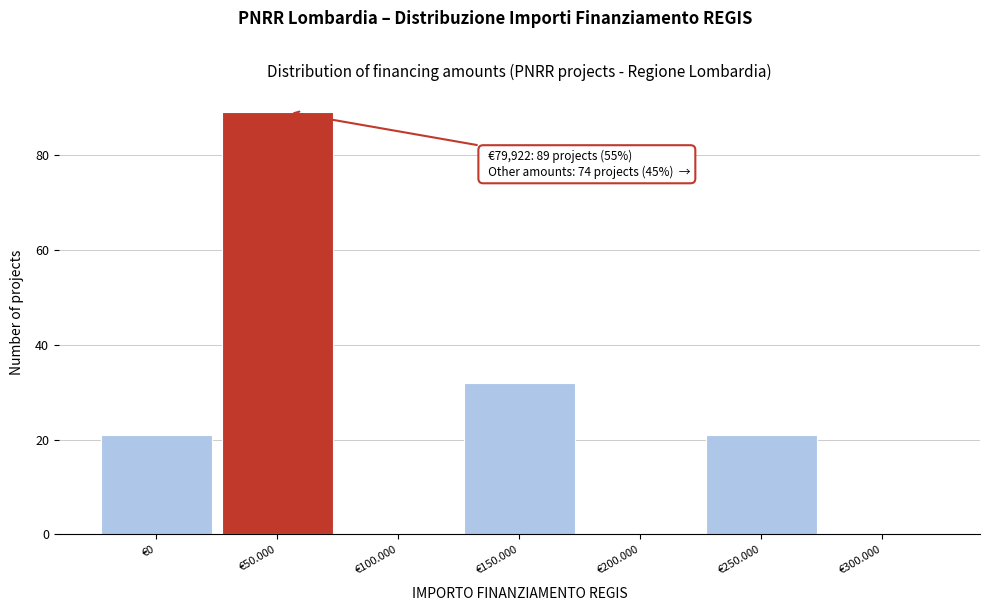

Reading right to left, extract all data points from this chart.

€300.000=0	€250.000=21	€200.000=0	€150.000=32	€100.000=0	€50.000=89	€0=21